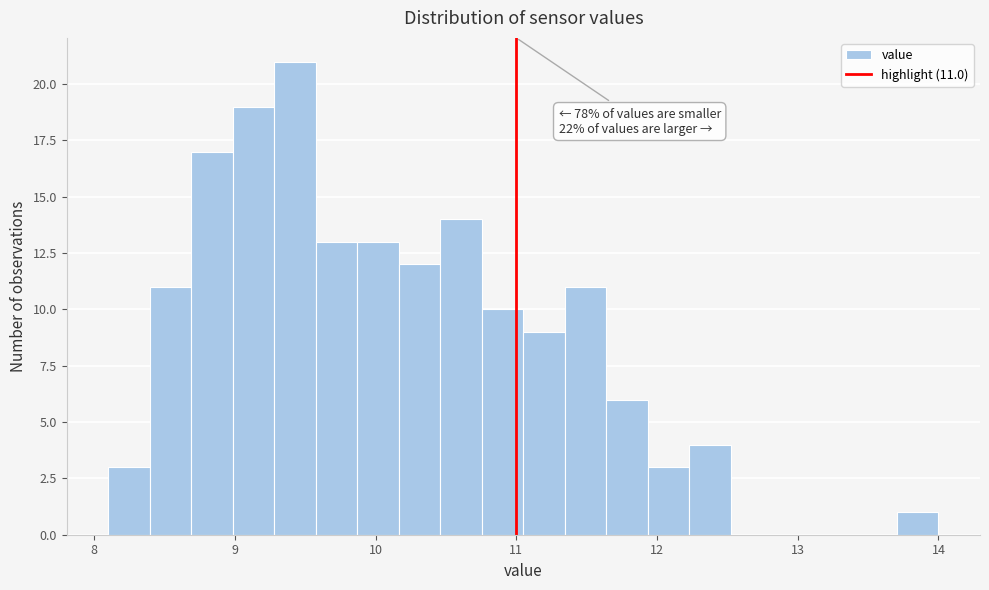

Around what value on the x-axis is the tallest bar? Give the approximate position of its centre, as read against the axis.

9.4